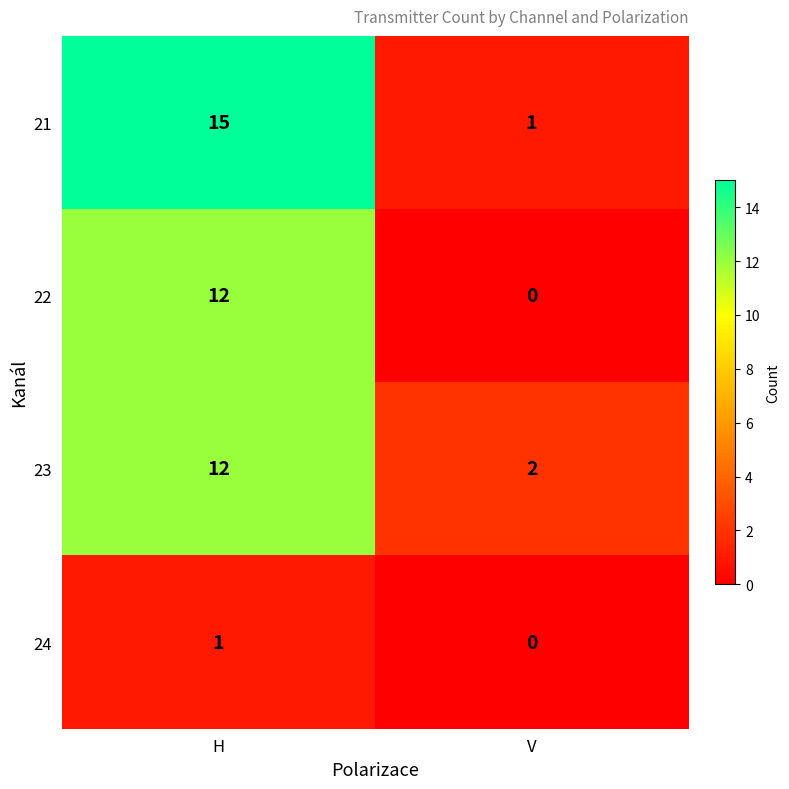

What is the approximate value of 23 at H?

12